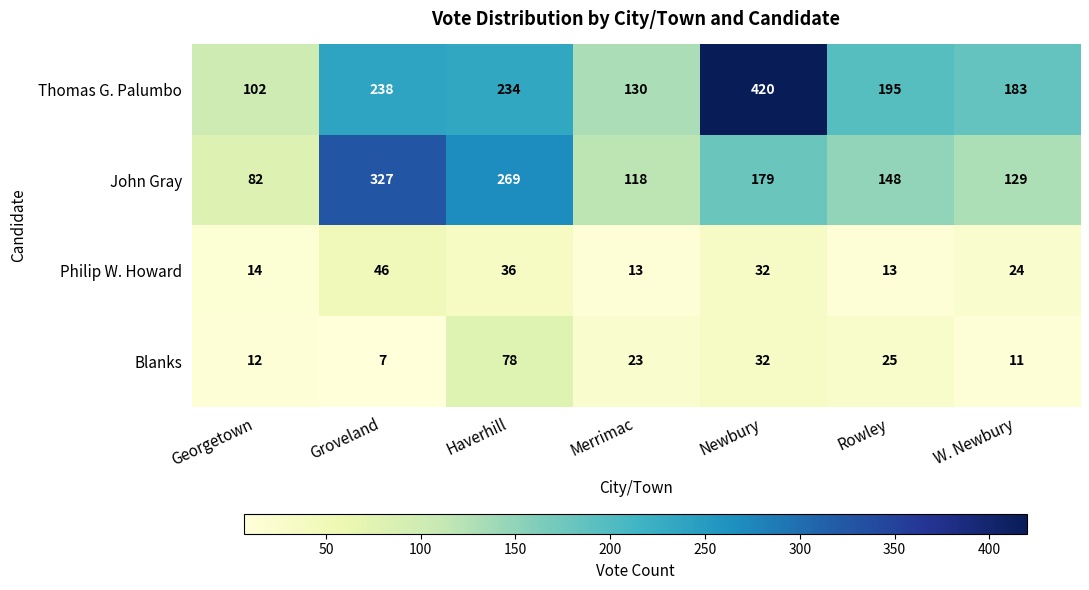

What is the difference between the maximum and minimum values in the John Gray series?

245